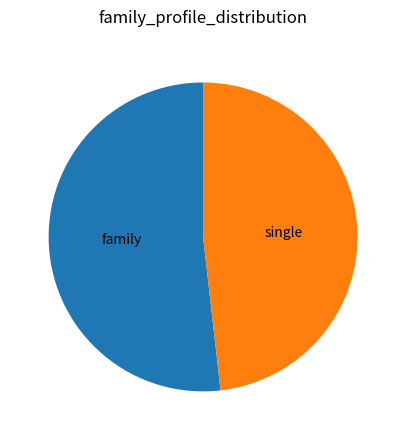

Is there a majority slice in this chart?

Yes